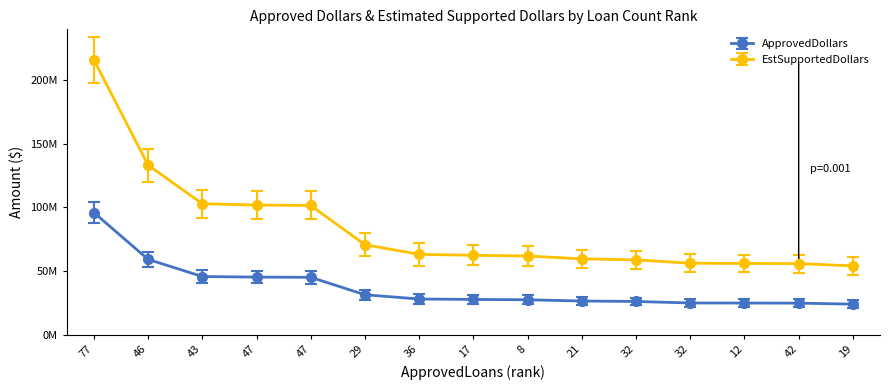

What is the value of the ApprovedDollars point at the 7th from the left?

28093000